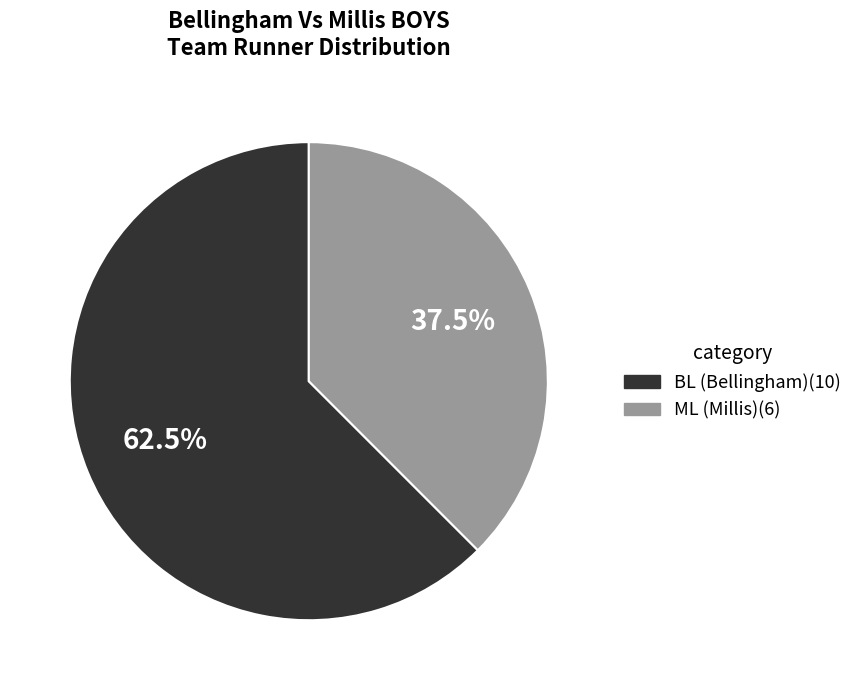

What is the largest slice in the pie chart?

BL (Bellingham)